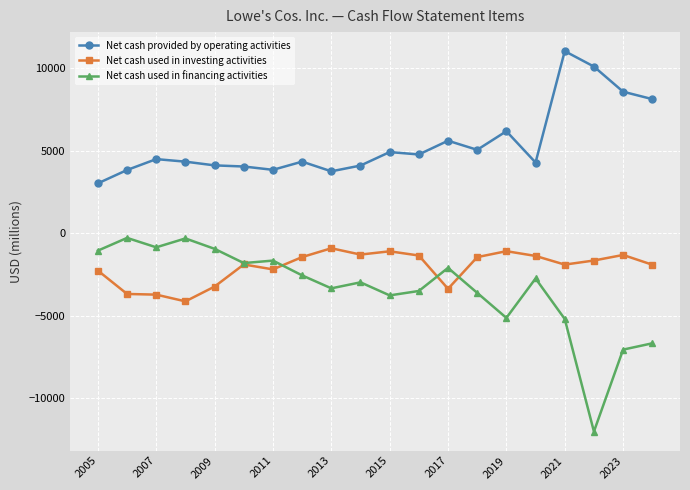

Which series has the widest spread of values?

Net cash used in financing activities